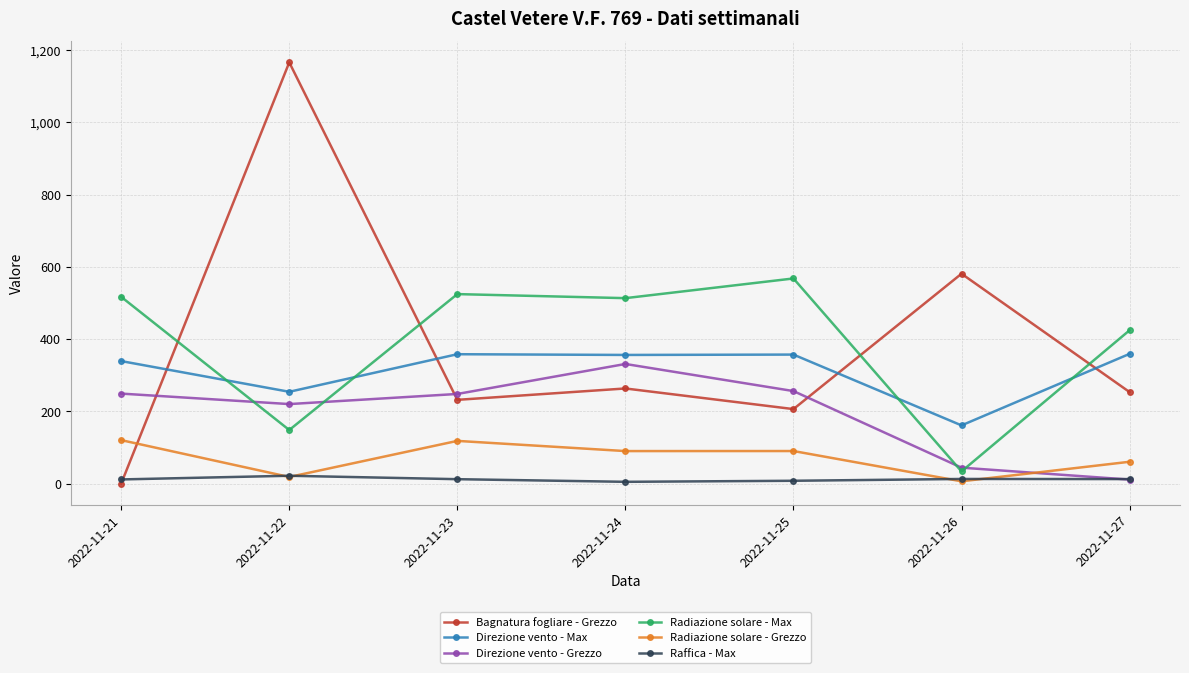

At which category is the sum across all series the highest?

2022-11-22